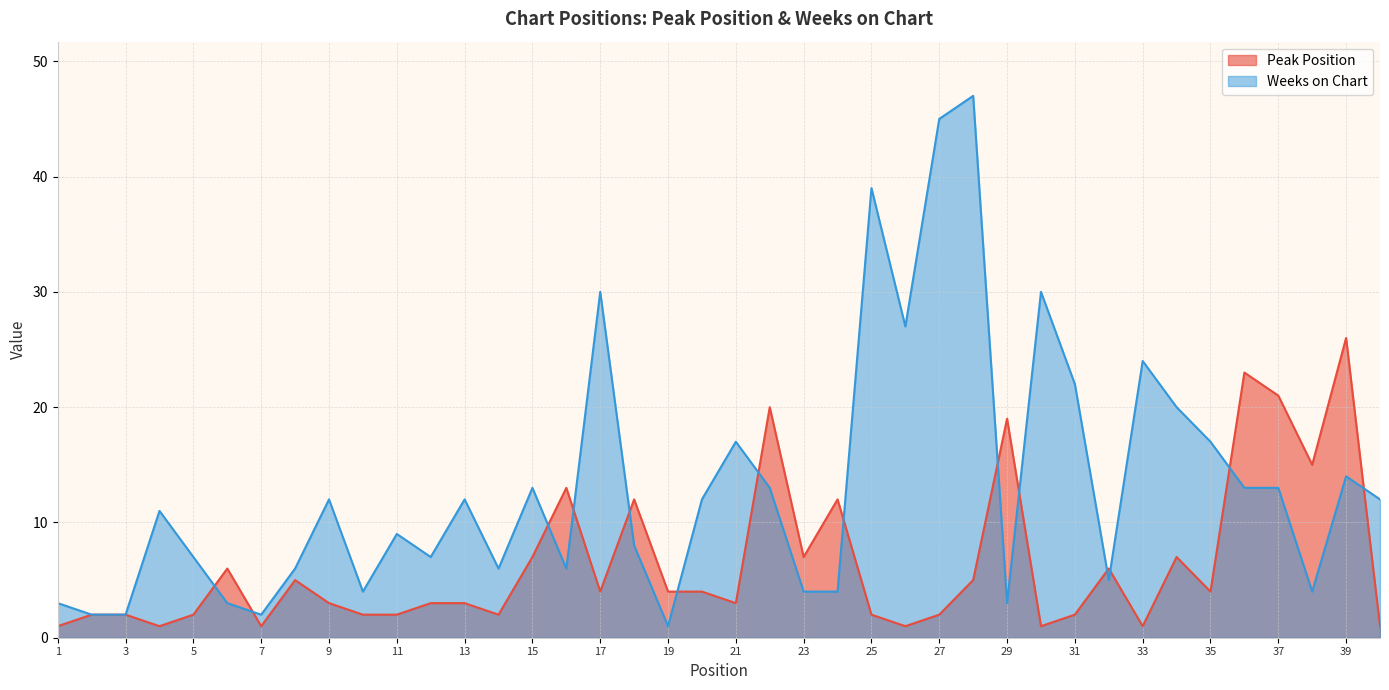

How many lines are shown in the chart?

2